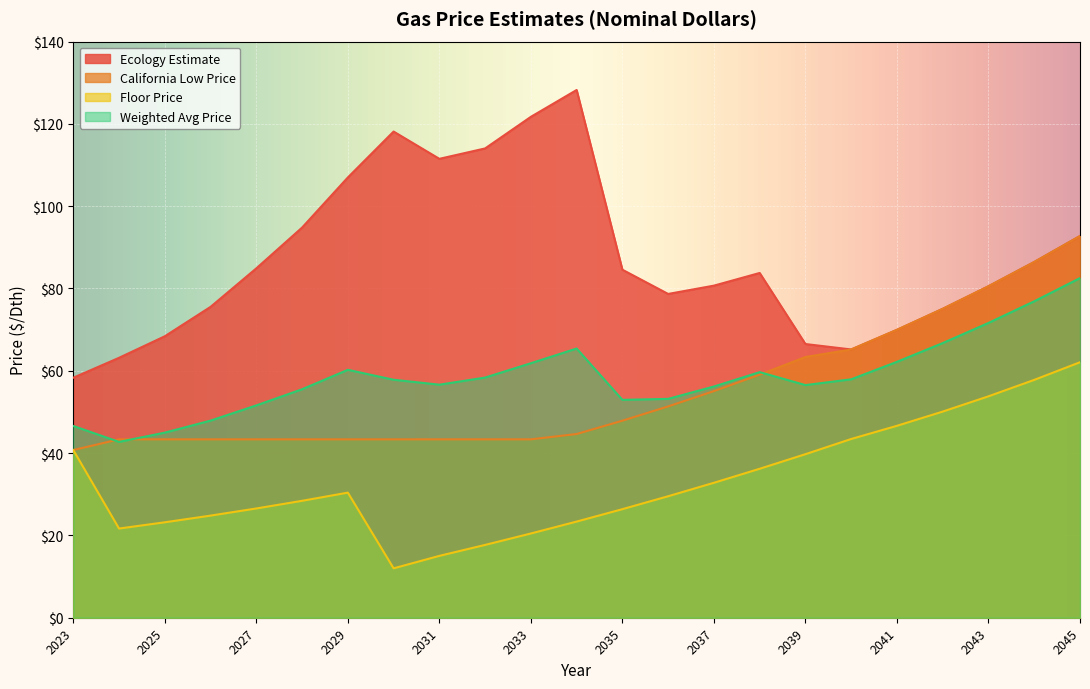

True or false: Weighted Avg Price and Floor Price cross at least once.

False